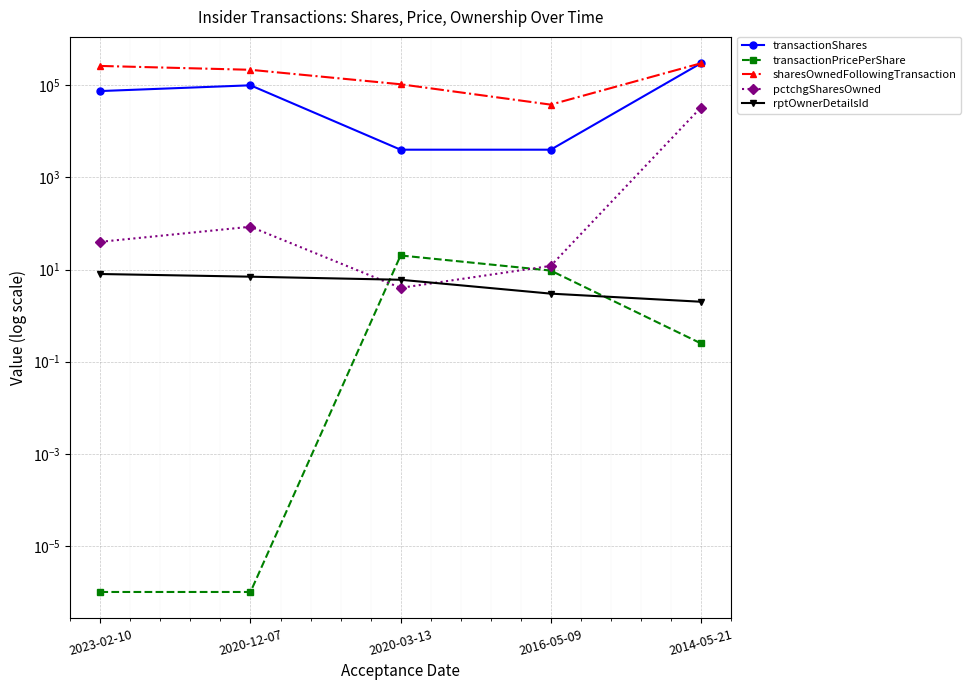

List the series in order of their peak value, highest first.

transactionShares, sharesOwnedFollowingTransaction, pctchgSharesOwned, transactionPricePerShare, rptOwnerDetailsId